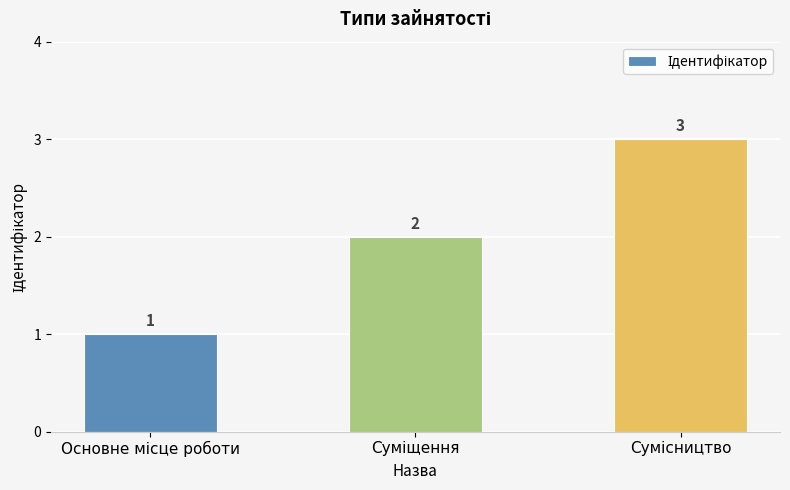

What is the average value?

2